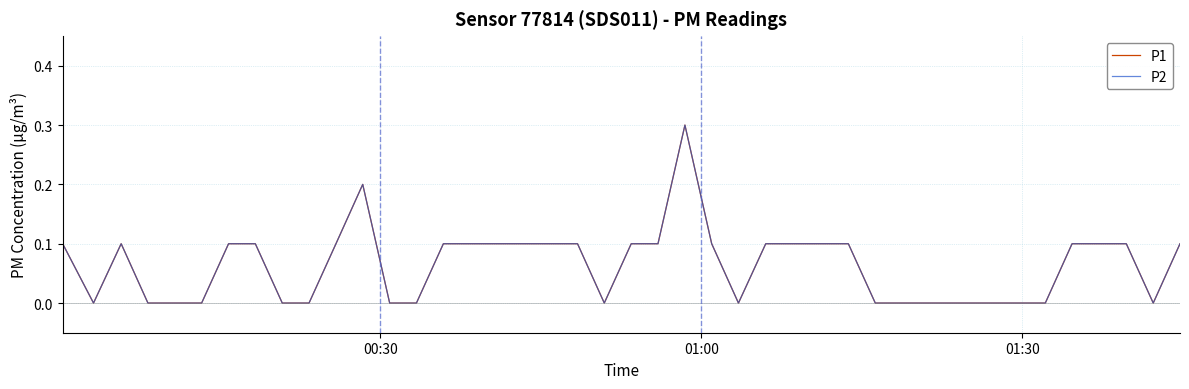

How many interior local valleys does the P2 series have?

4